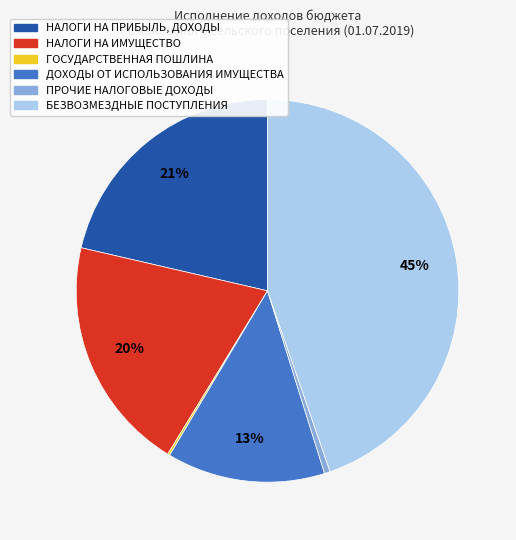

To the nearest percent, what percentage of the pie is НАЛОГИ НА ИМУЩЕСТВО?

20%